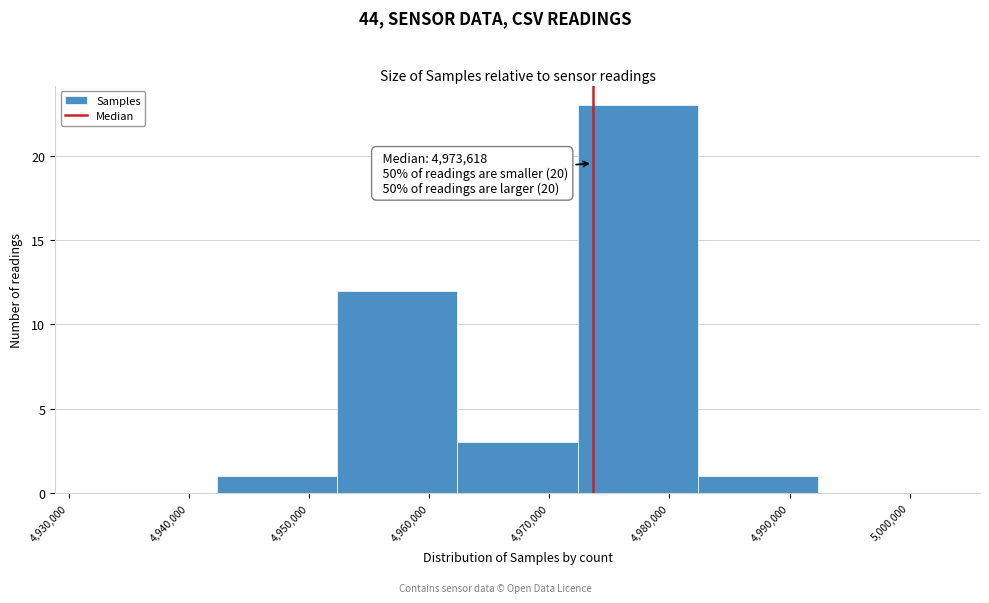

Over which range of the x-axis is the bar tallest?

4972000 to 4982000